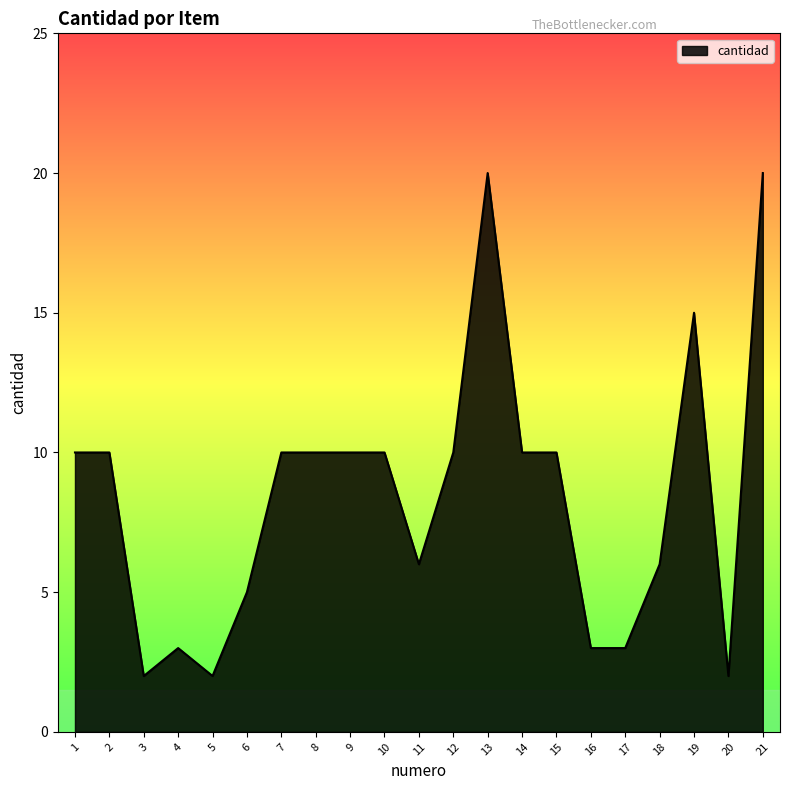

Reading right to left, extract all data points from this chart.

21=20	20=2	19=15	18=6	17=3	16=3	15=10	14=10	13=20	12=10	11=6	10=10	9=10	8=10	7=10	6=5	5=2	4=3	3=2	2=10	1=10